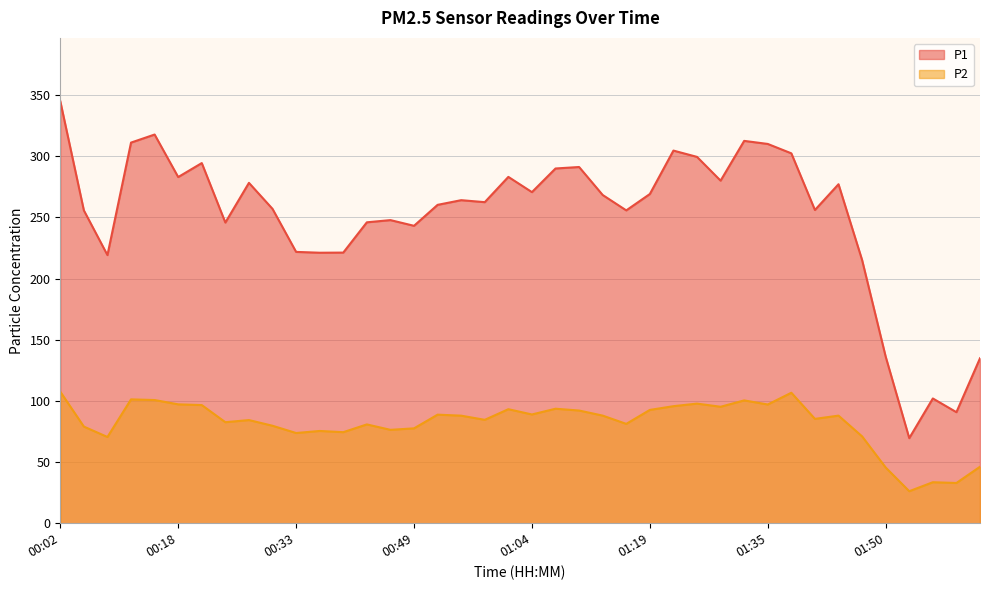

What value does the P1 series have at 01:26?

299.4